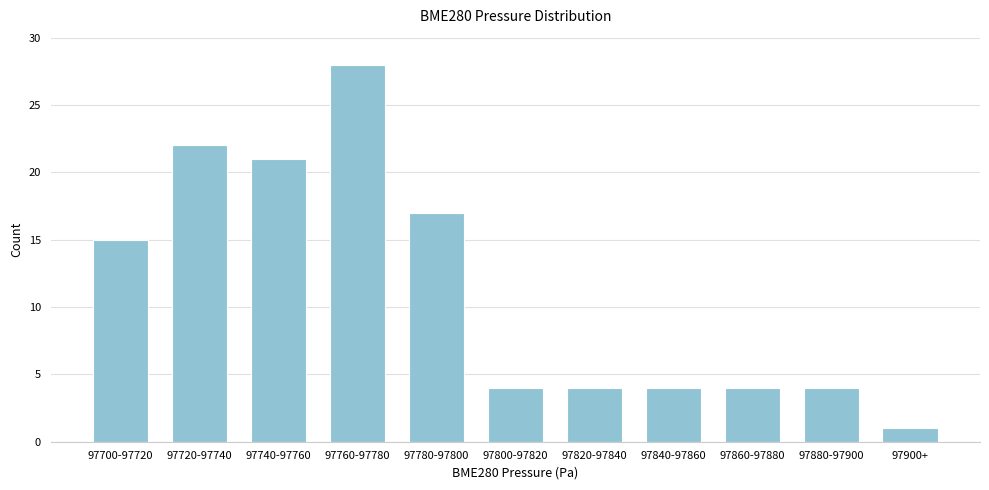

Reading right to left, list all the values displayed in this chart.

97900+=1	97880-97900=4	97860-97880=4	97840-97860=4	97820-97840=4	97800-97820=4	97780-97800=17	97760-97780=28	97740-97760=21	97720-97740=22	97700-97720=15